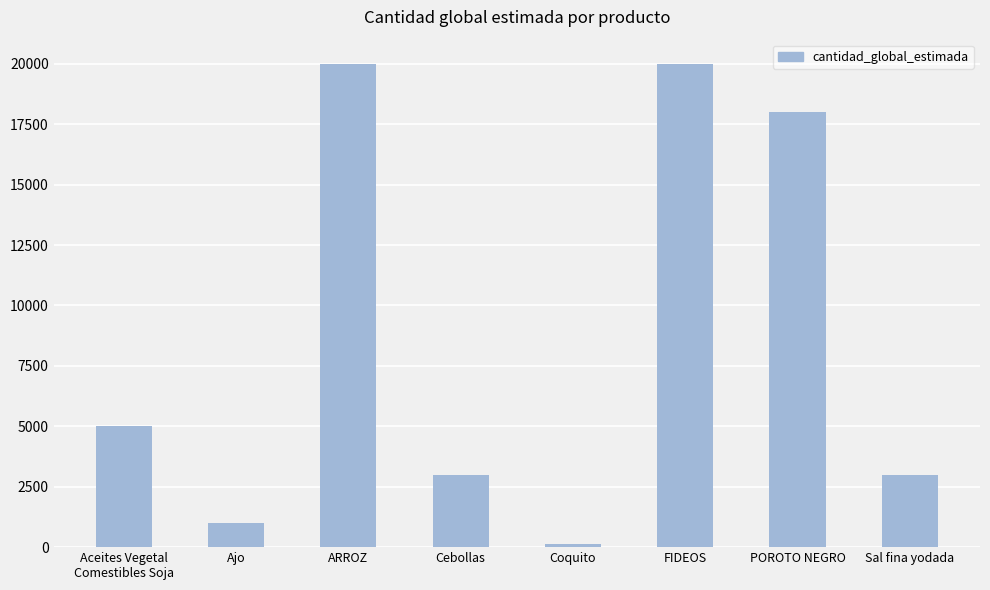

Count the number of categories in the chart.

8